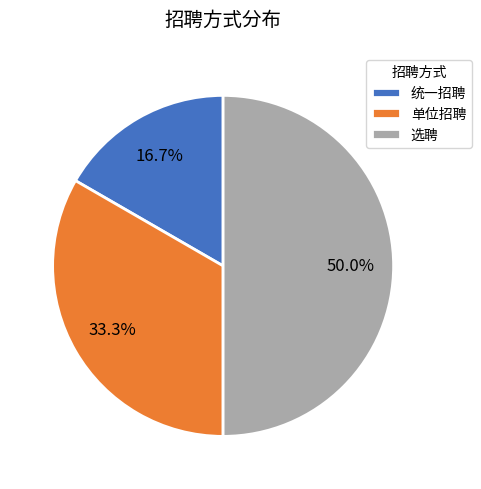

Which slice is the smallest?

统一招聘